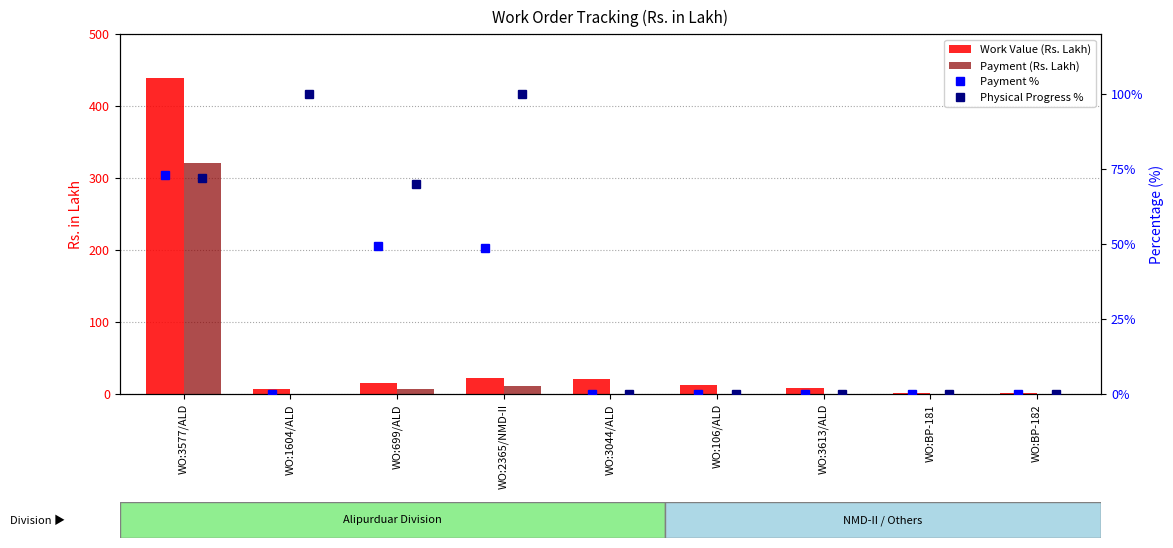

How many categories are shown in the chart?

9